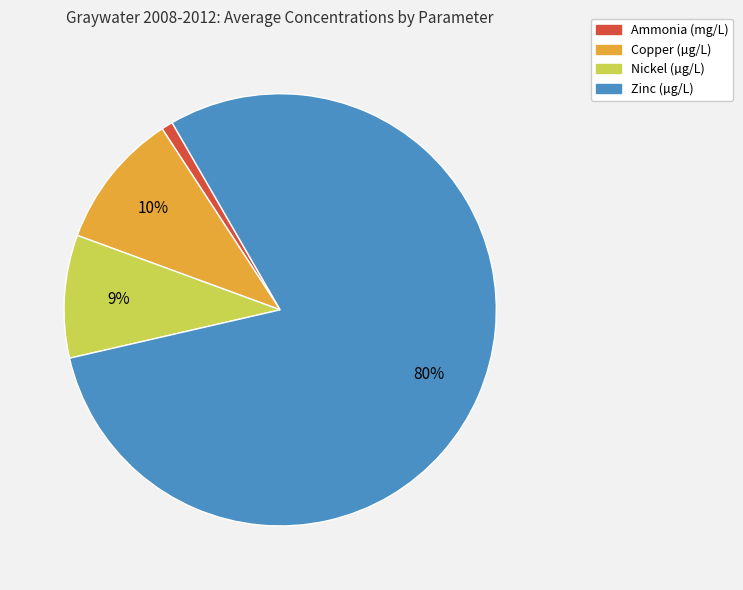

Is the sum of Ammonia (mg/L) and Zinc (µg/L) greater than half?

Yes